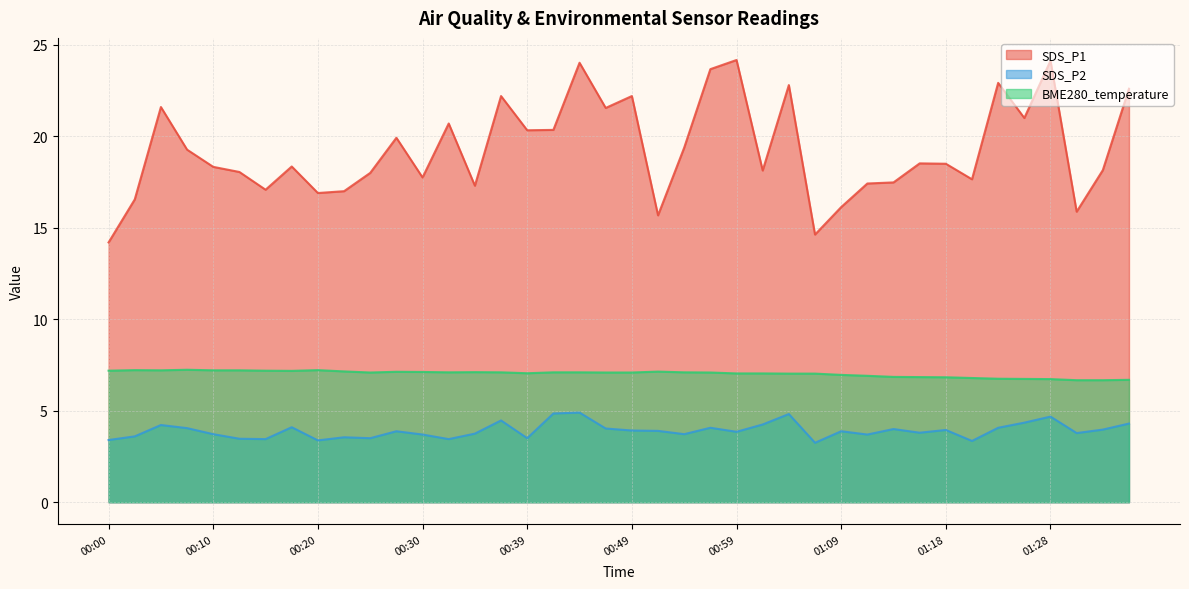

The value of SDS_P1 at 00:15 is 17.1. True or false?

True